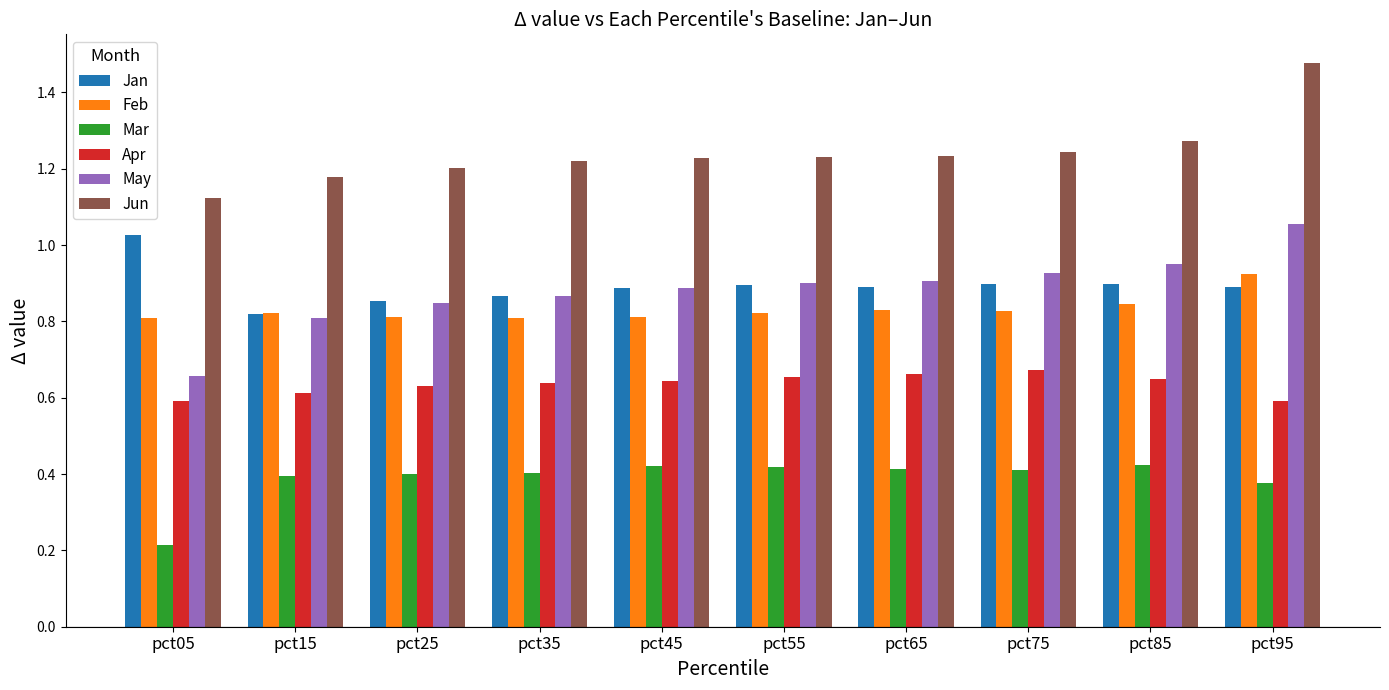

How many Mar values are between 0 and 1?

10